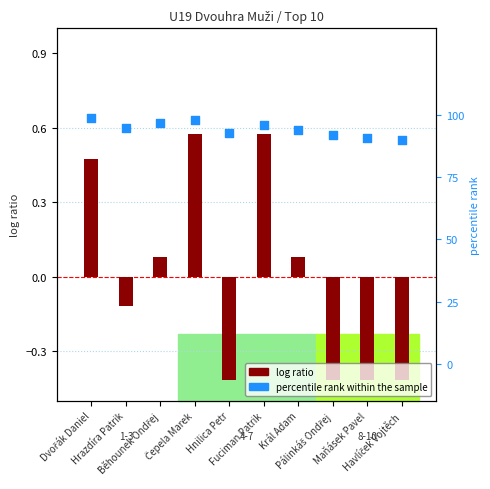

Which series contains the highest Y value?

percentile rank within the sample